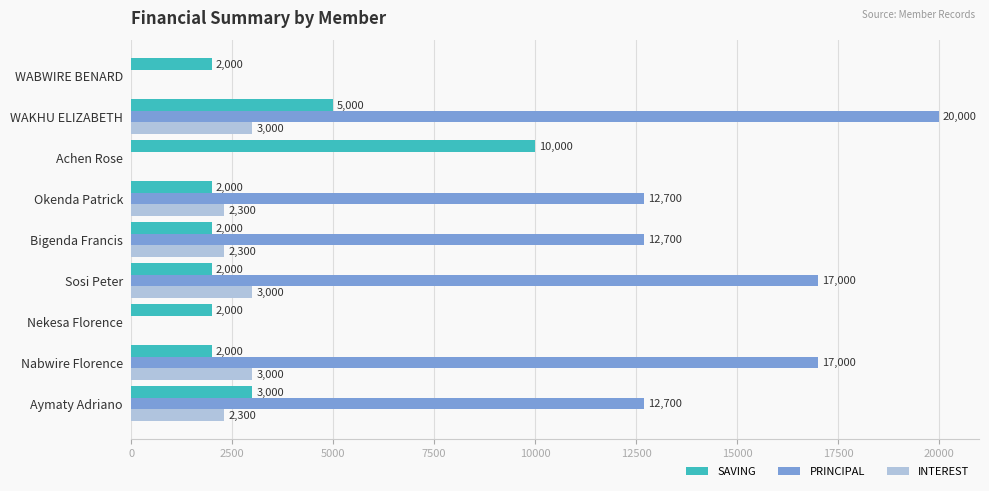

Which series has the largest total across all categories?

PRINCIPAL